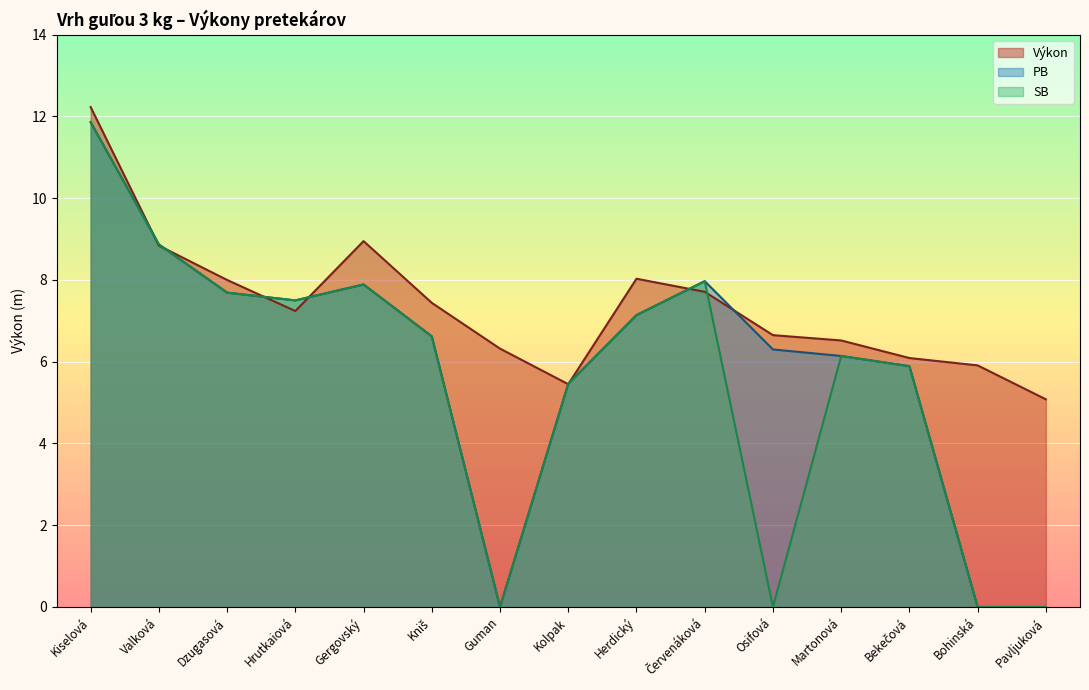

What is the sum of all PB values?

89.3